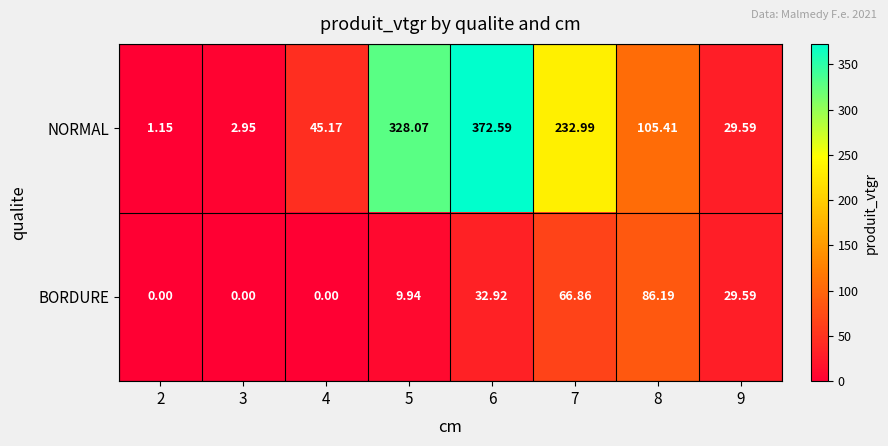

Which series has the largest range (max minus min)?

NORMAL